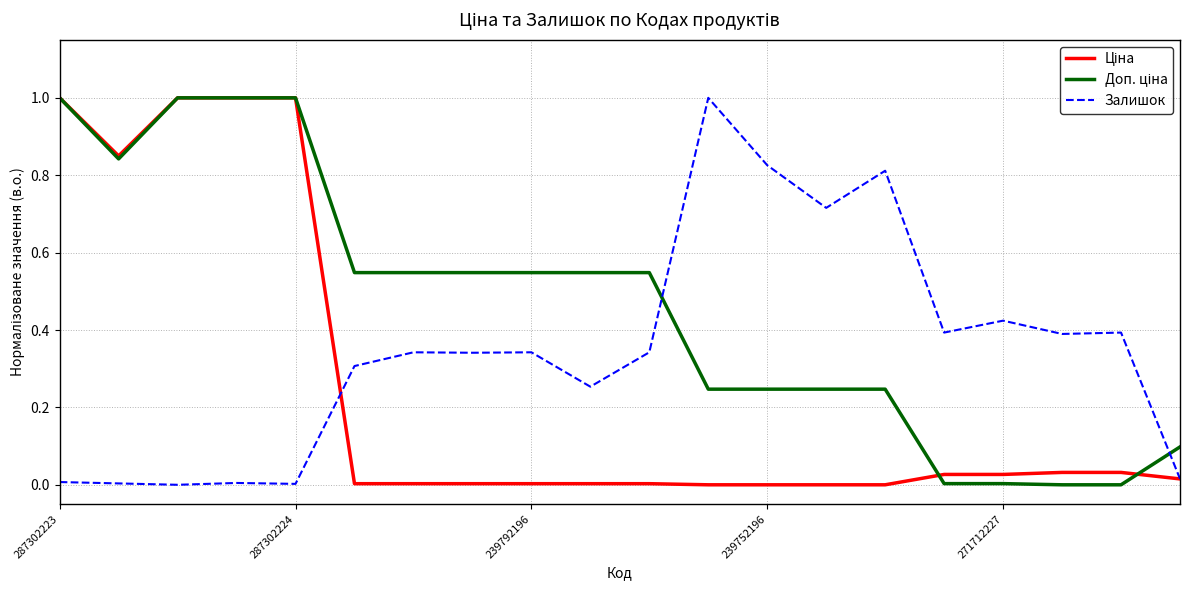

What is the greatest value displayed?

1.0